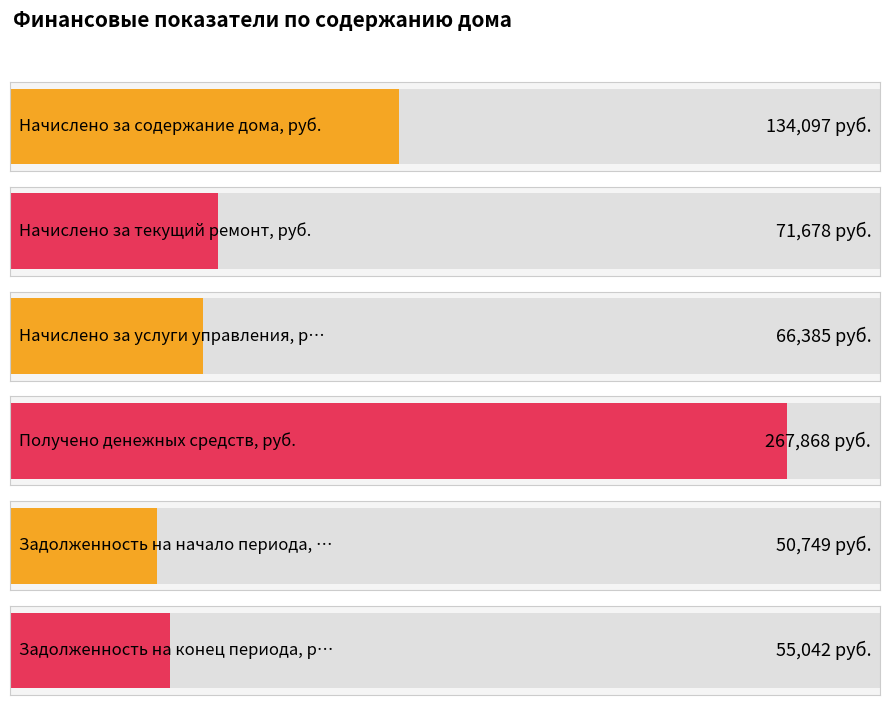

Rank the categories by value from lowest to highest.

Задолженность на начало периода, руб., Задолженность на конец периода, руб., Начислено за услуги управления, руб., Начислено за текущий ремонт, руб., Начислено за содержание дома, руб., Получено денежных средств, руб.